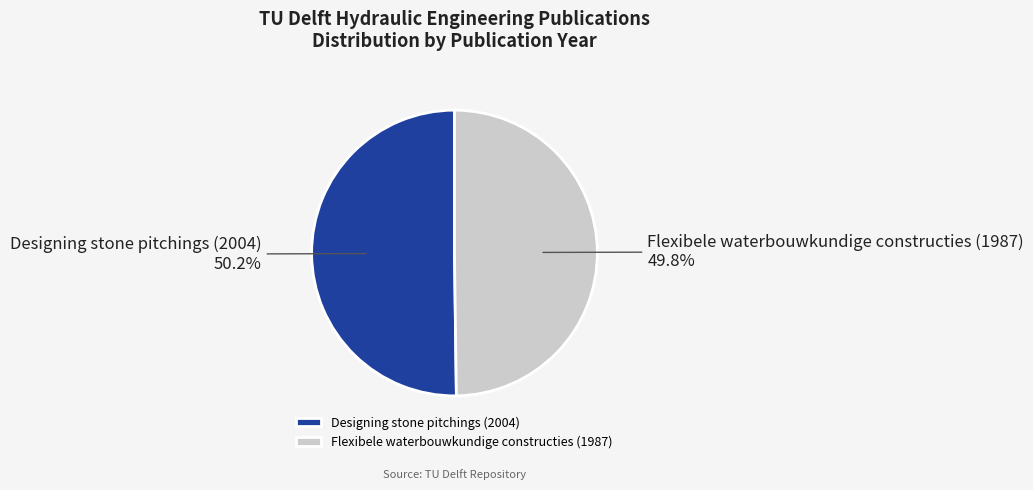

How many slices are in this pie chart?

2